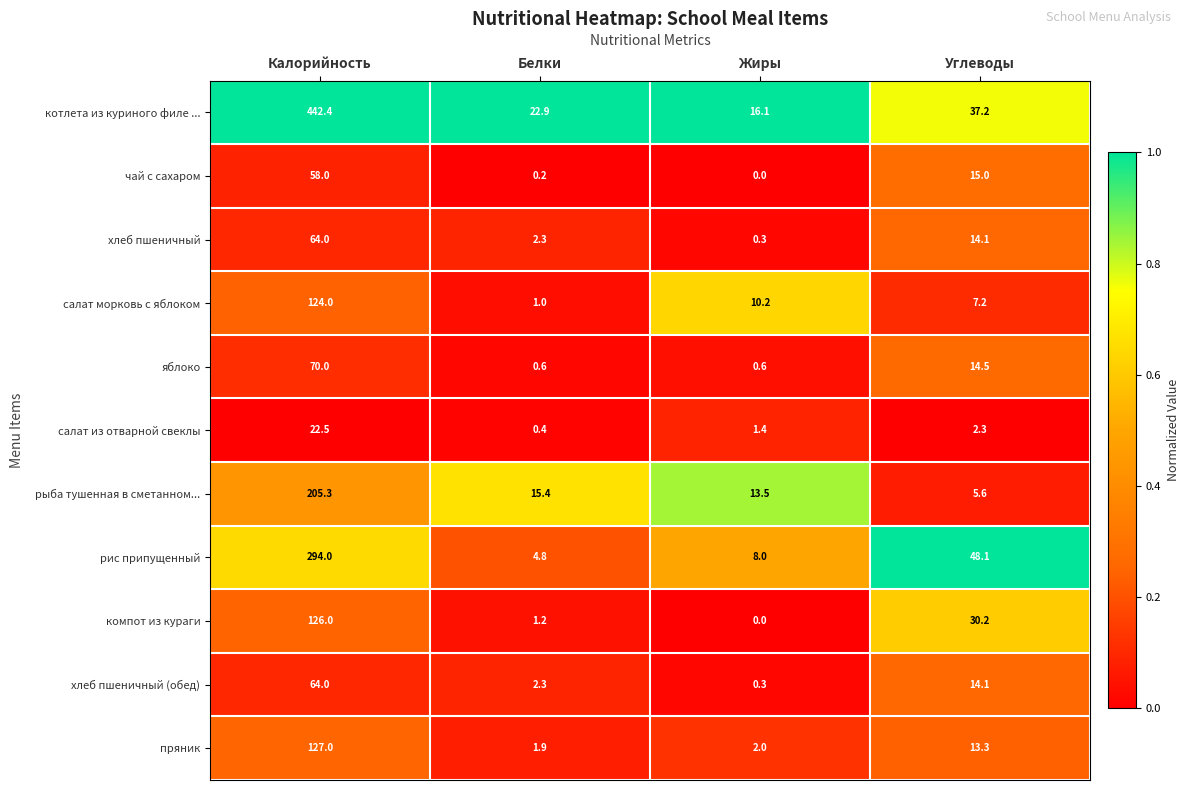

What is the approximate value of пряник at Жиры?

2.0